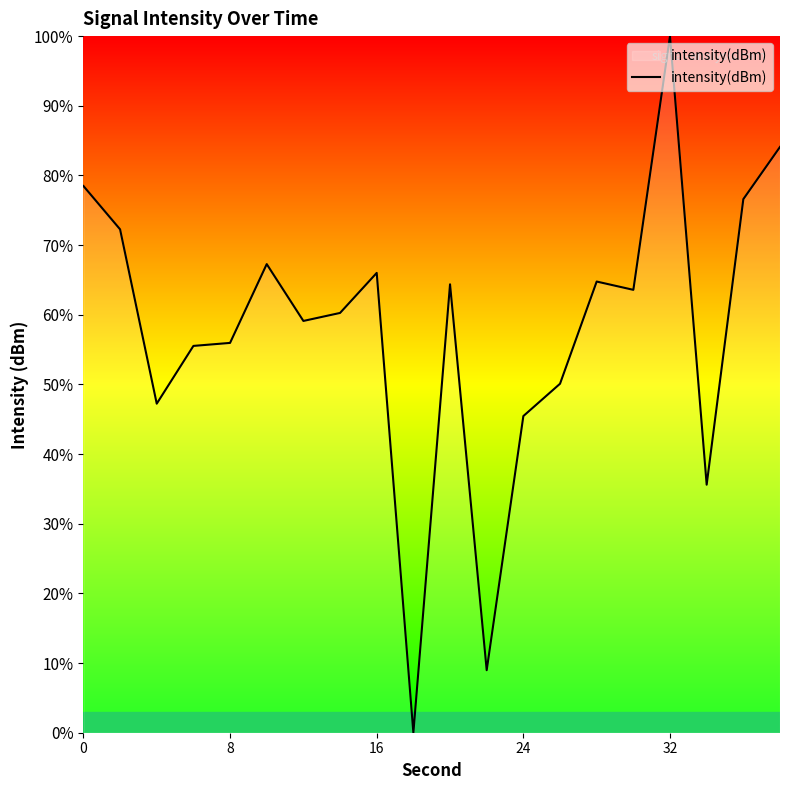

What is the difference between the maximum and minimum values?

100.0